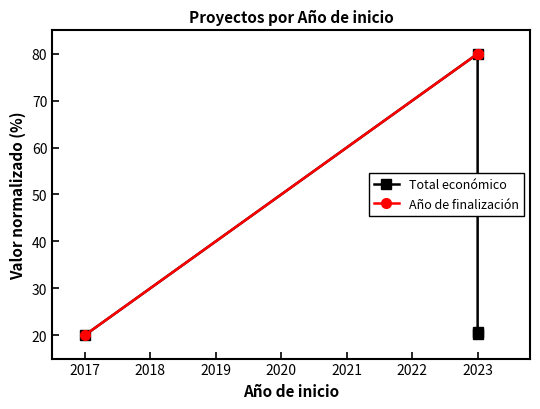

Which series has the widest spread of values?

Total económico